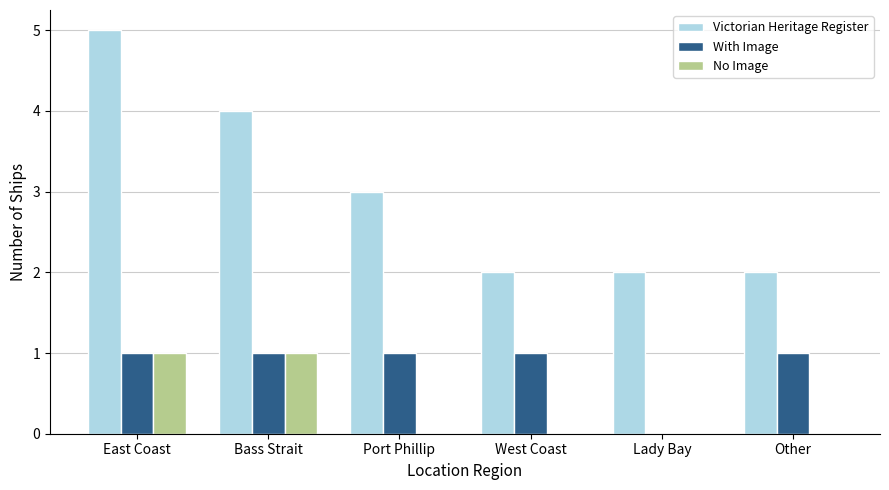

True or false: With Image has a value of 1 at Port Phillip.

True